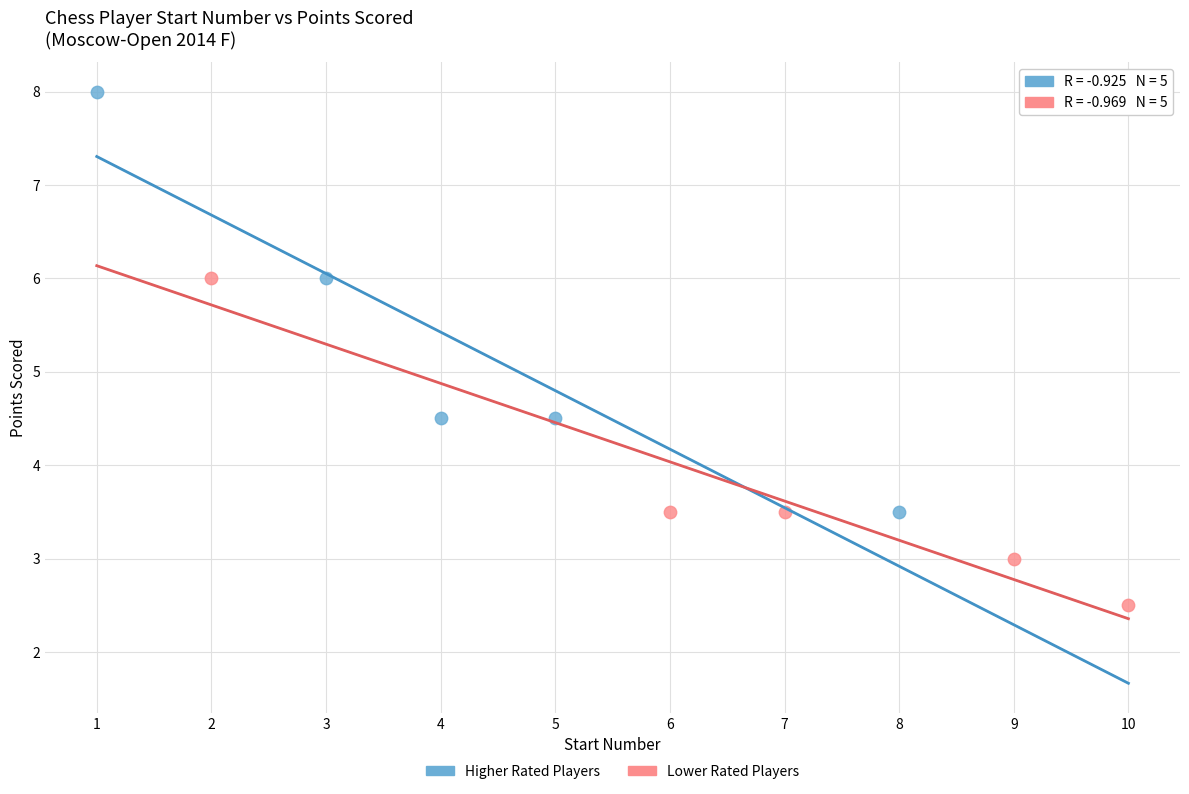

Which series contains the highest Y value?

Higher Rated Players